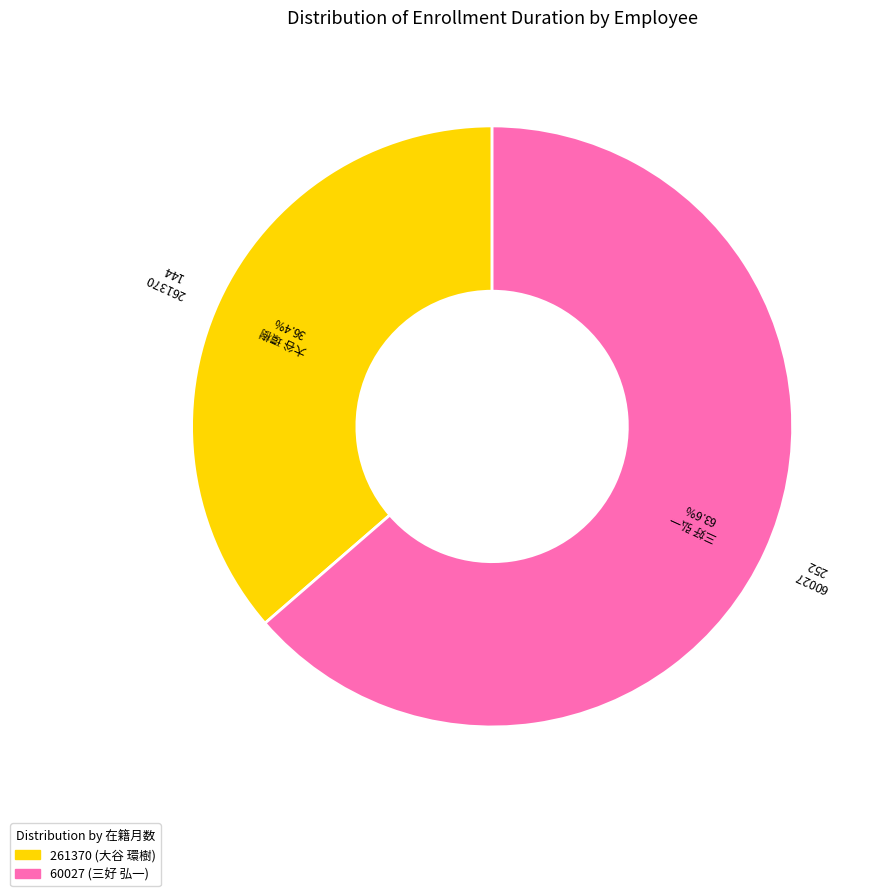

What percentage is NOT represented by 60027?

36.4%